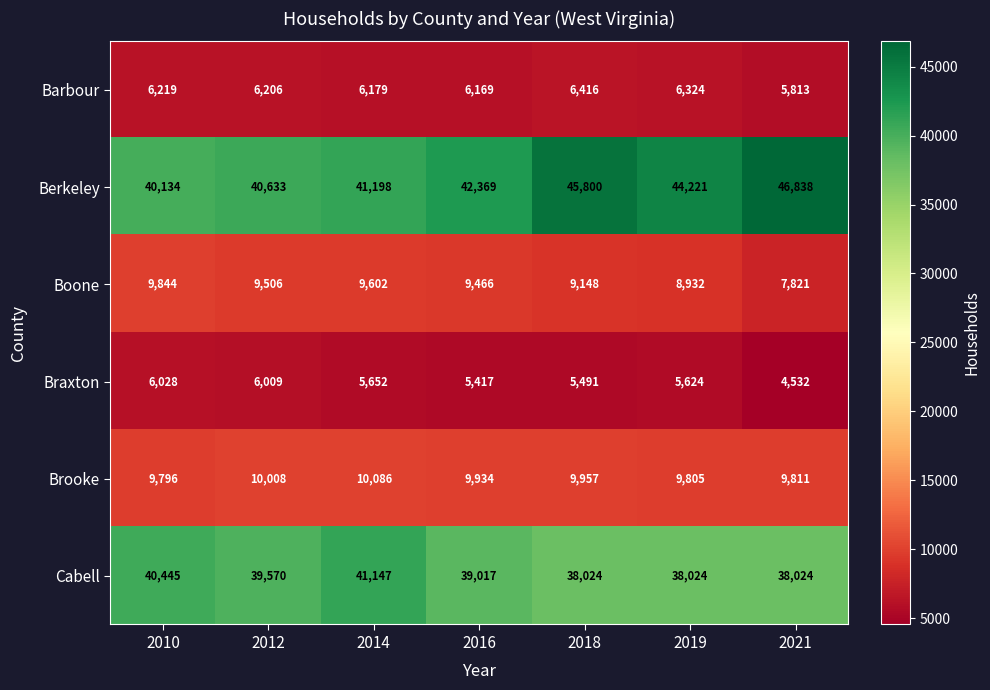

The Braxton series shows 2005 at 2014. True or false?

False